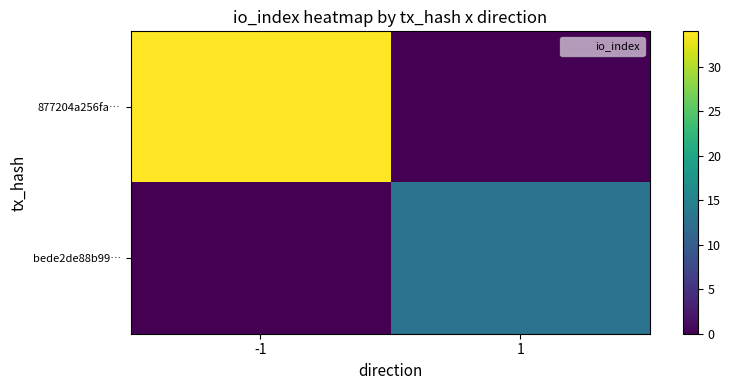

Reading right to left, list all the values displayed in this chart.

877204a256fa…: 1=0	-1=34
bede2de88b99…: 1=13	-1=0